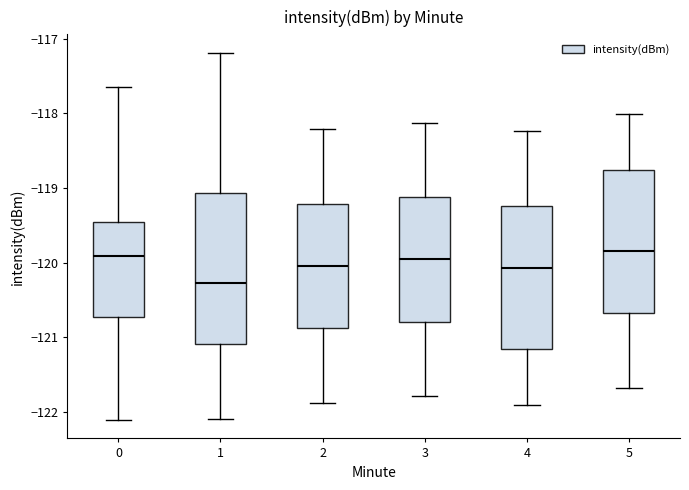

Which box's median line is the lowest?

1